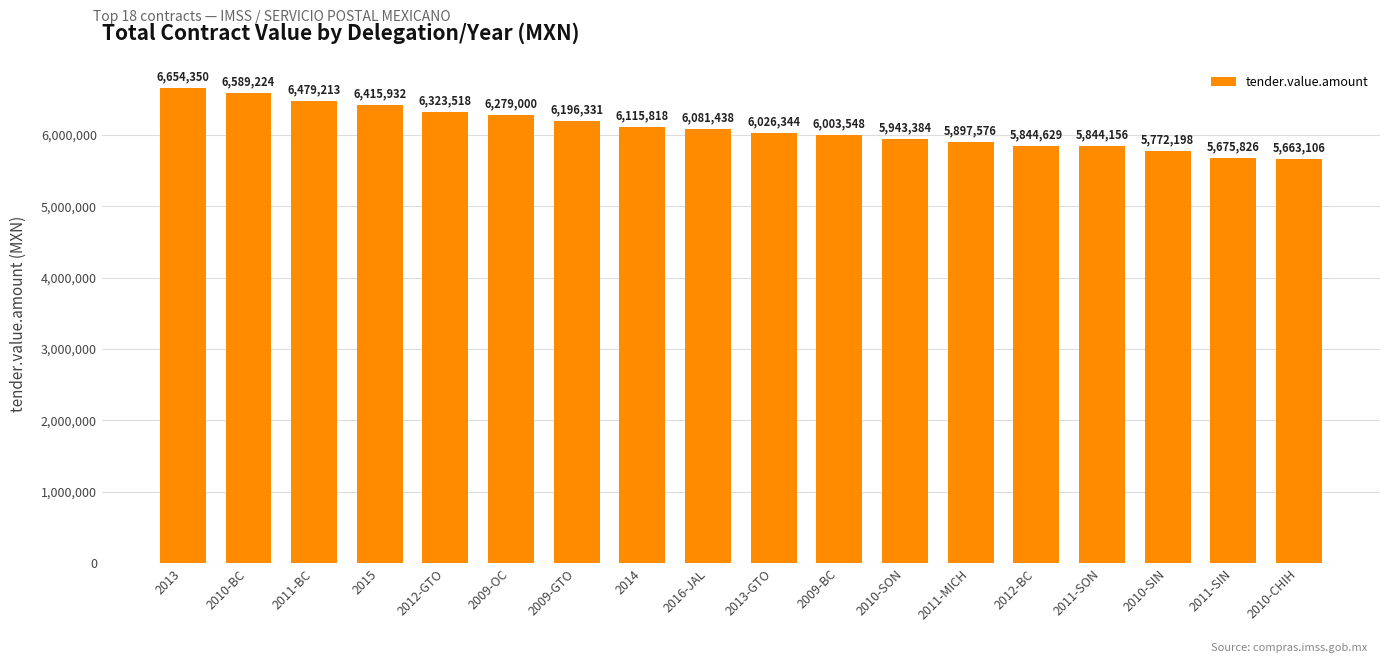

Read the value at 2011-SIN.

5675826.0